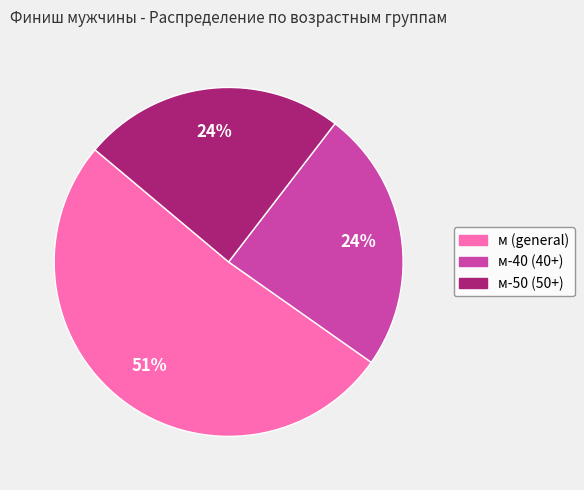

How many slices are in this pie chart?

3